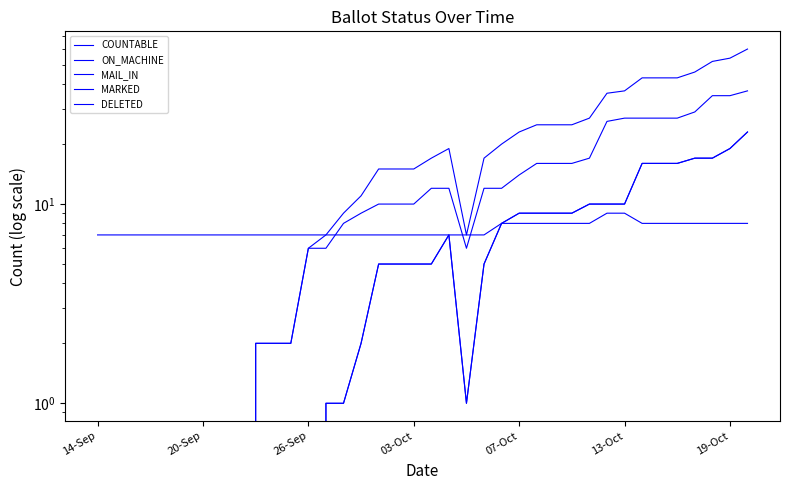

What is the average value of the MARKED series?

6